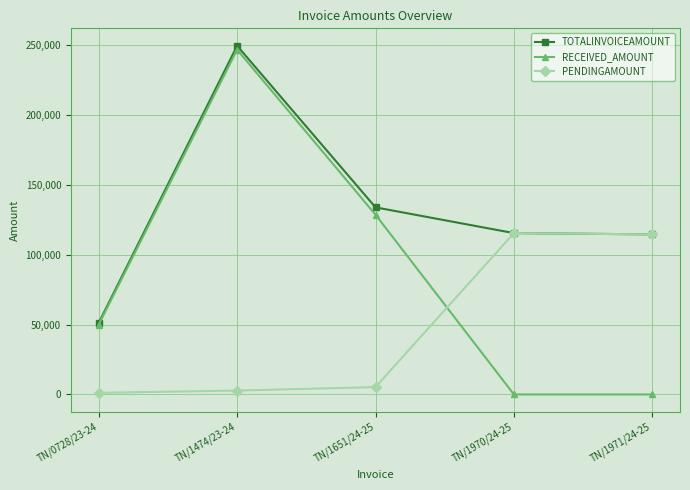

Count the number of data series in this chart.

3